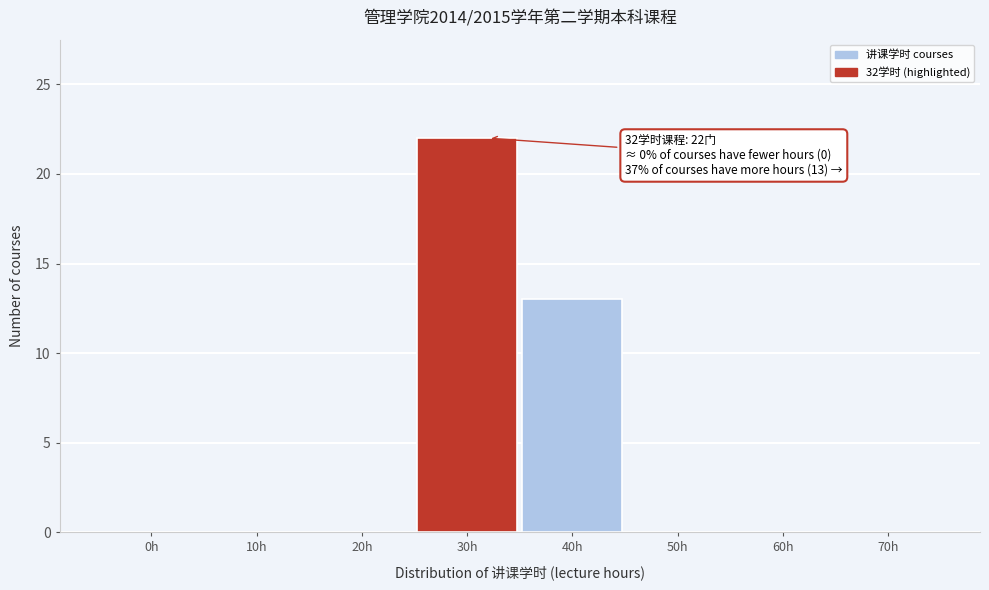

Reading left to right, extract all data points from this chart.

0h=0	10h=0	20h=0	30h=22	40h=13	50h=0	60h=0	70h=0